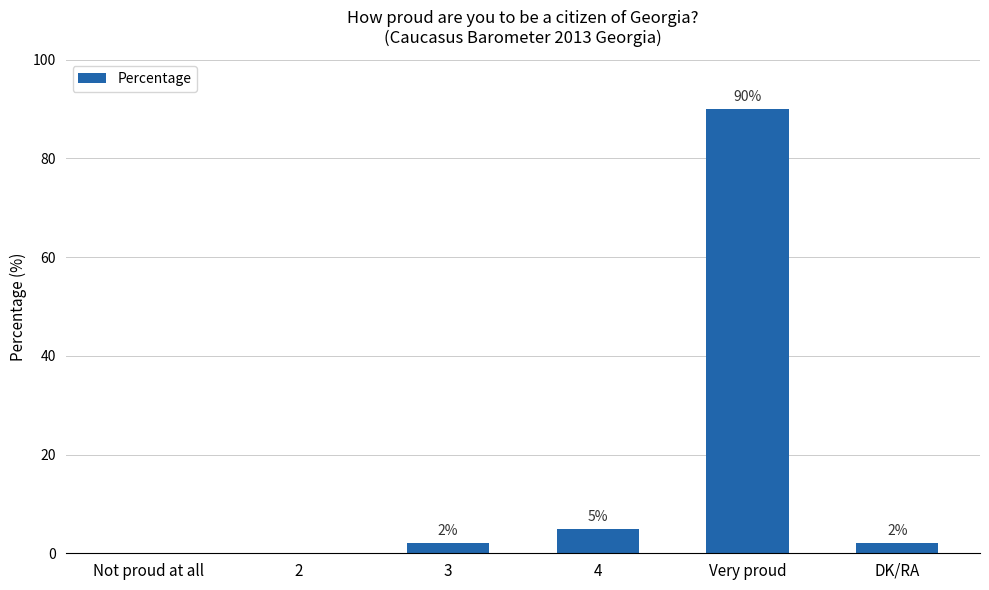

Reading left to right, extract all data points from this chart.

Not proud at all=0	2=0	3=2	4=5	Very proud=90	DK/RA=2